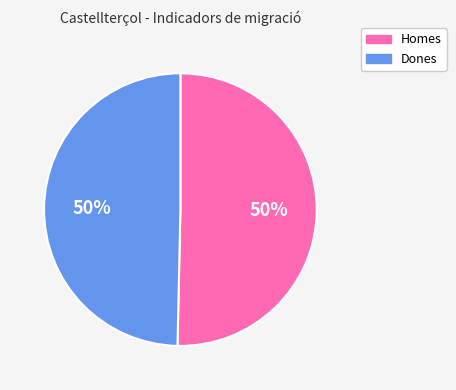

To the nearest percent, what is the average slice percentage?

50%